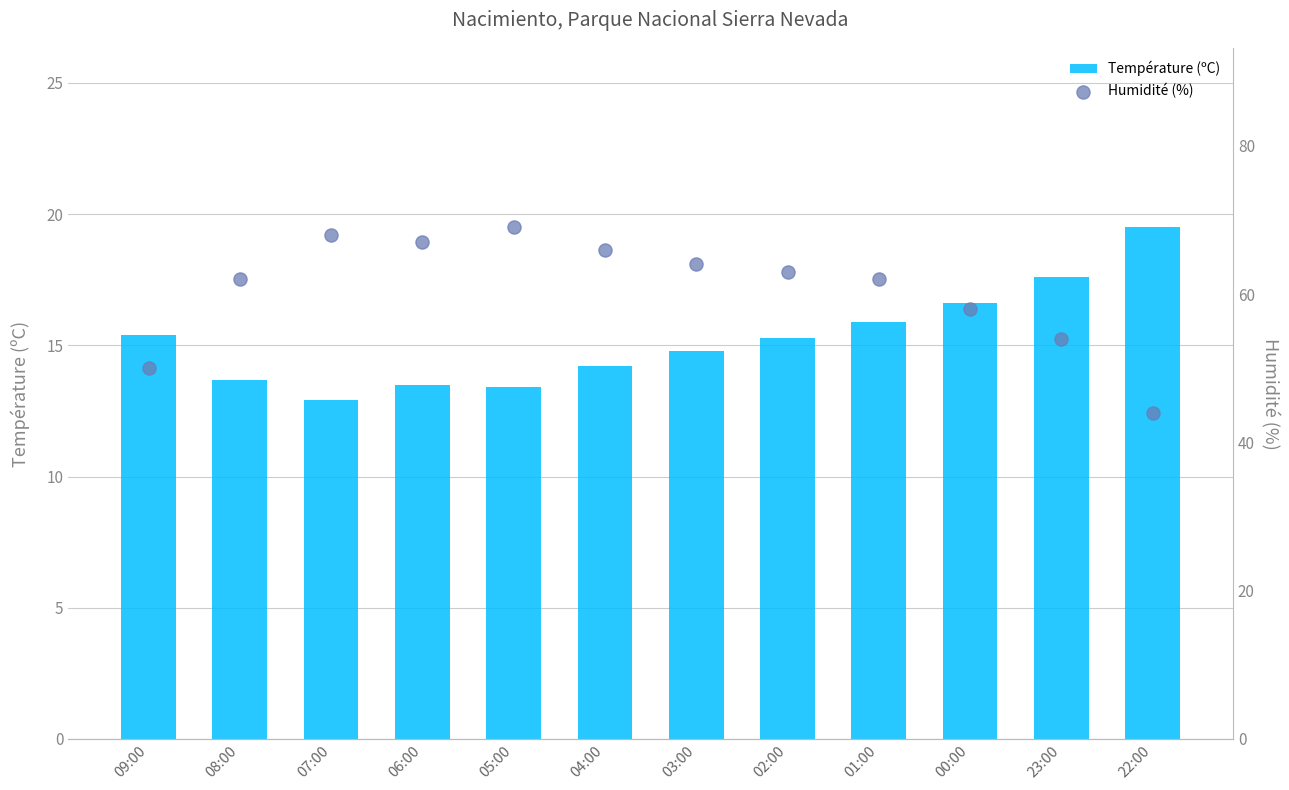

Which series has the largest Y range (max minus min)?

Humidité (%)